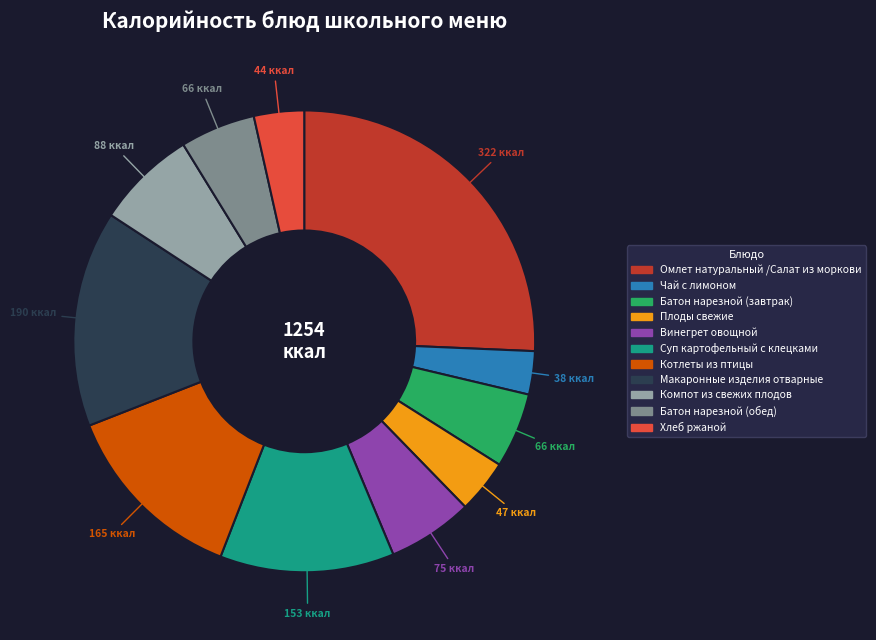

Which category has the biggest portion of the pie?

Омлет натуральный /Салат из моркови